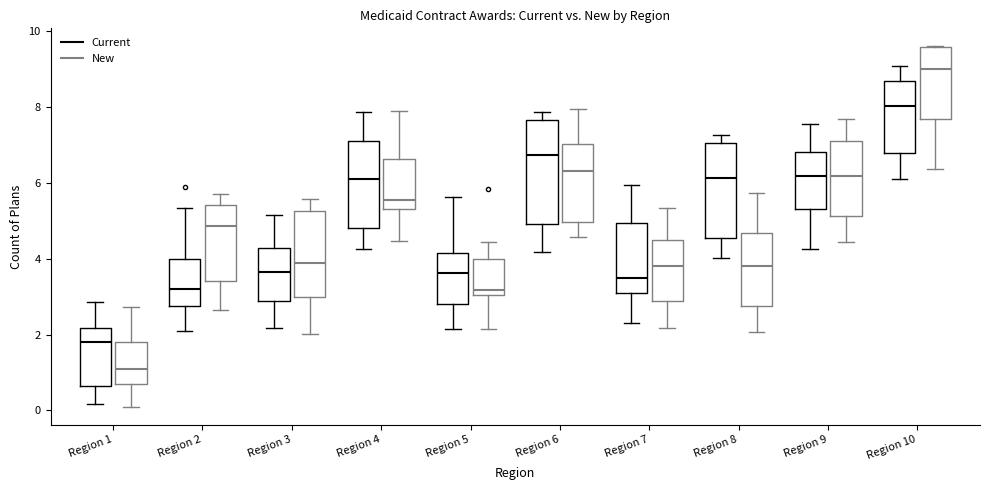

Where does the upper whisker of the box for Region 1 (Current) end on the y-axis? The values are not printed on the chart, so give them approximately, as read against the axis.

2.8